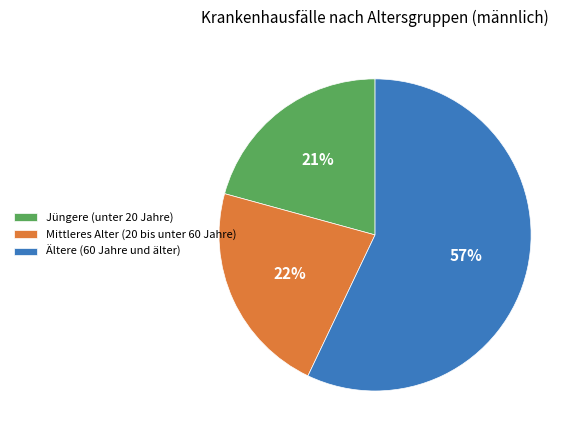

Which category has the smallest portion of the pie?

Jüngere (unter 20 Jahre)